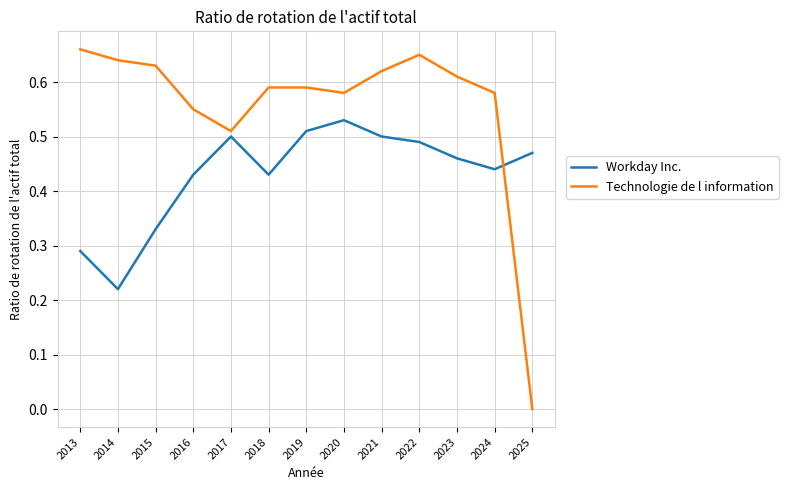

Which series changed the most between 2014 and 2020?

Workday Inc.